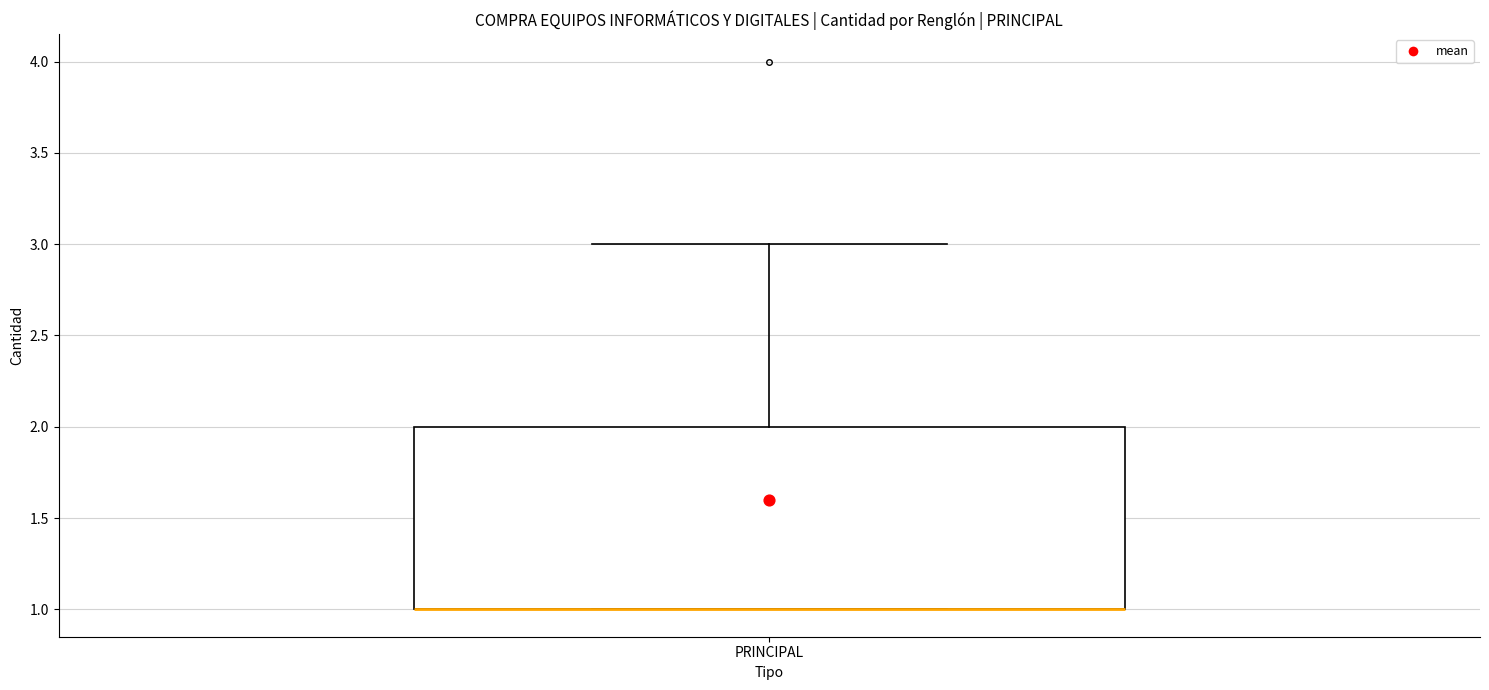

Read this box plot against the y-axis: the position of the median line, the range covered by the box, and the ends of both whiskers. The values are not printed on the chart, so give them approximately, as read against the axis.

median 1 (drawn on the box's lower edge), box 1 to 2, whiskers 1 to 3